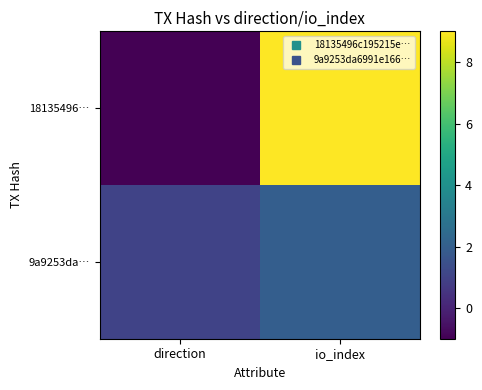

Reading left to right, list all the values displayed in this chart.

18135496…: direction=-1	io_index=9
9a9253da…: direction=1	io_index=2